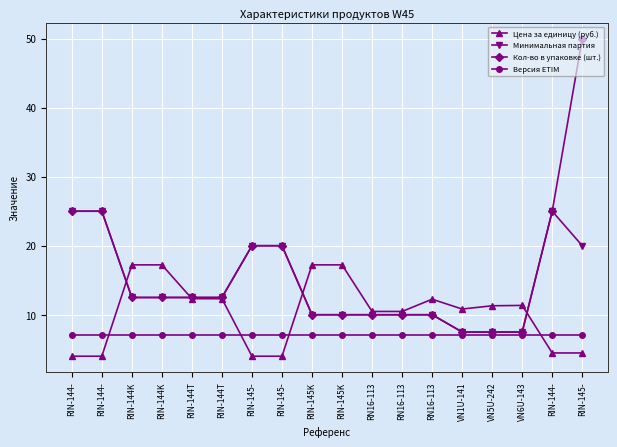

Between RIN-144- and VN6U-143, which series saw the biggest shift?

Минимальная партия